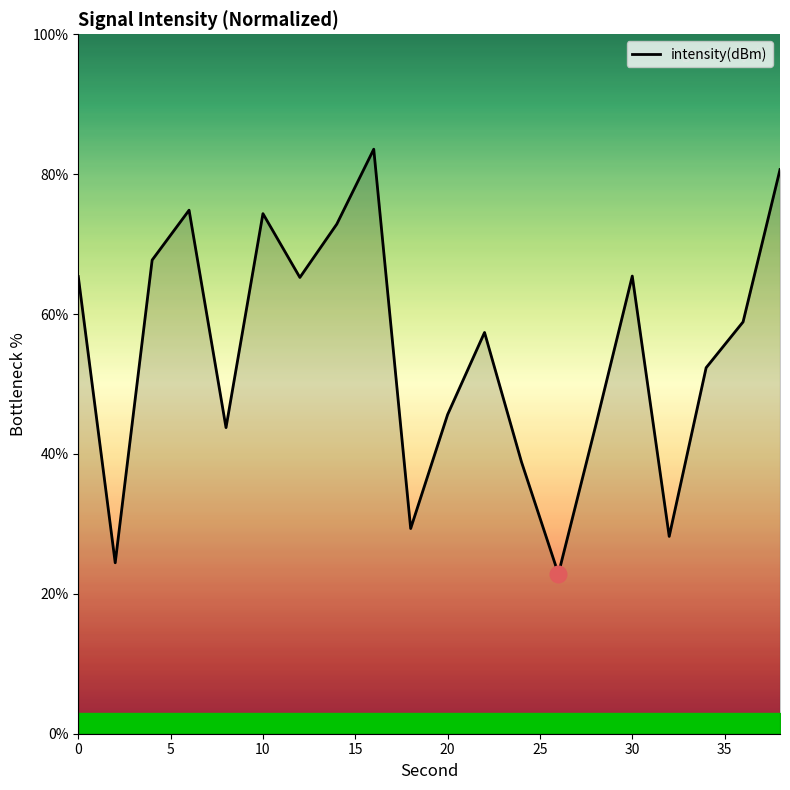

Does the chart have visible grid lines?

No